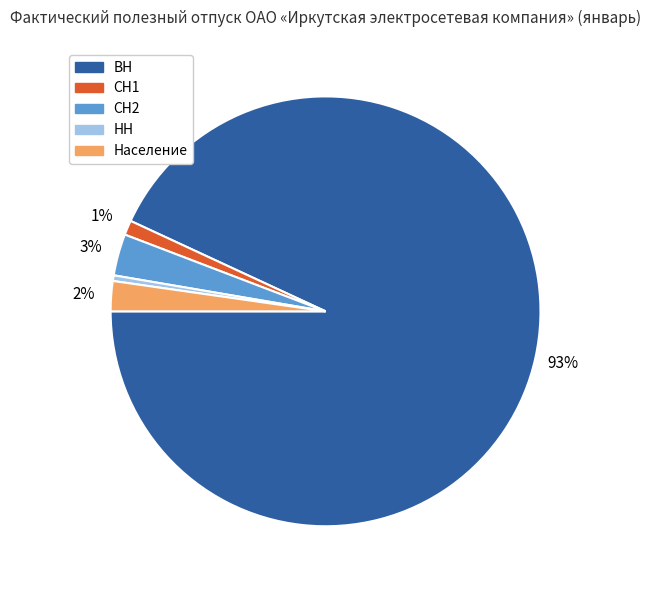

Which category accounts for the majority?

ВН